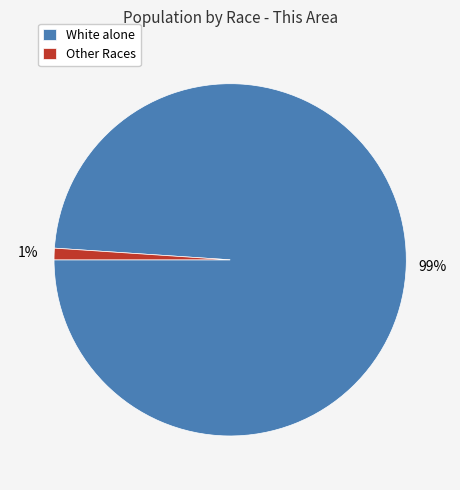

The White alone slice represents 89% of the pie. True or false?

False